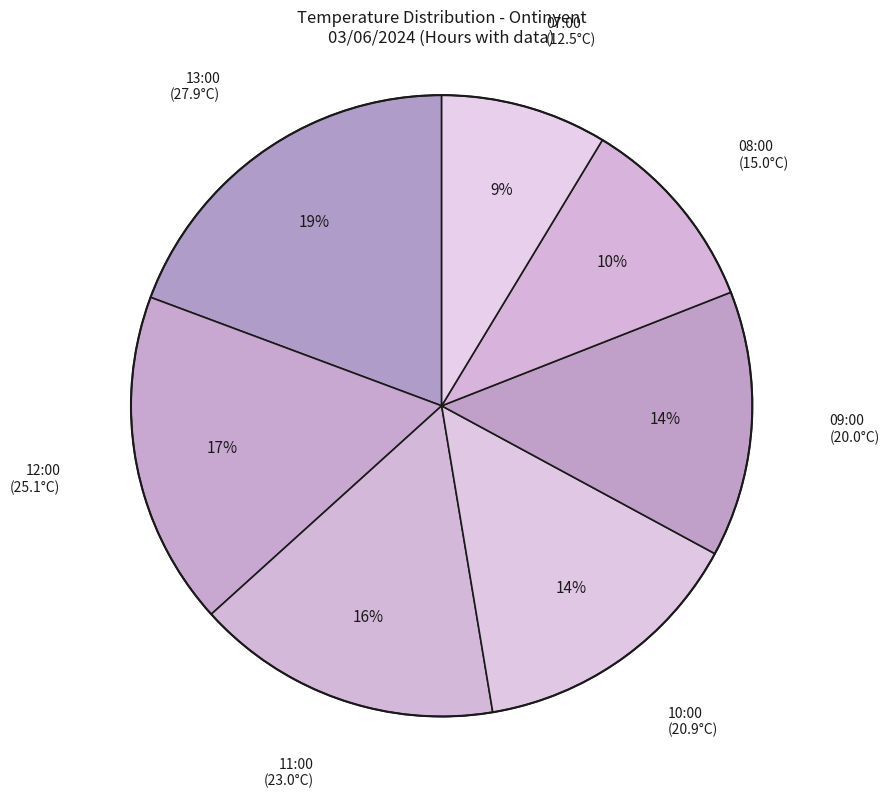

How many segments does this pie chart have?

7